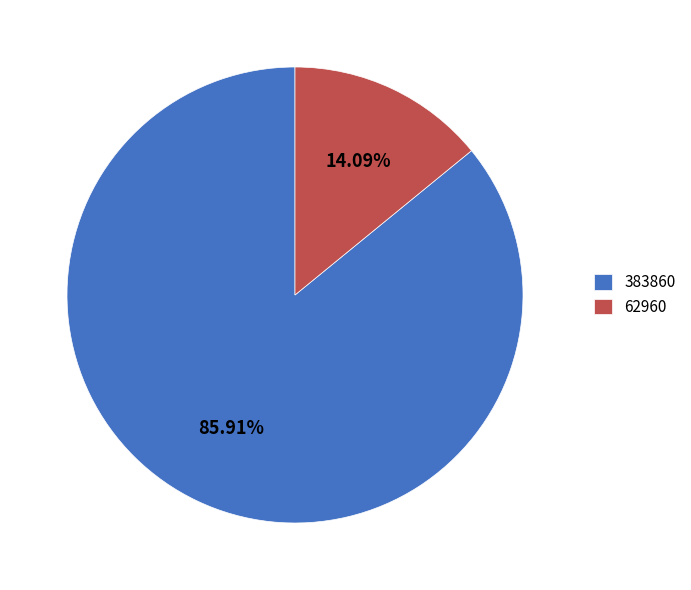

How many segments does this pie chart have?

2